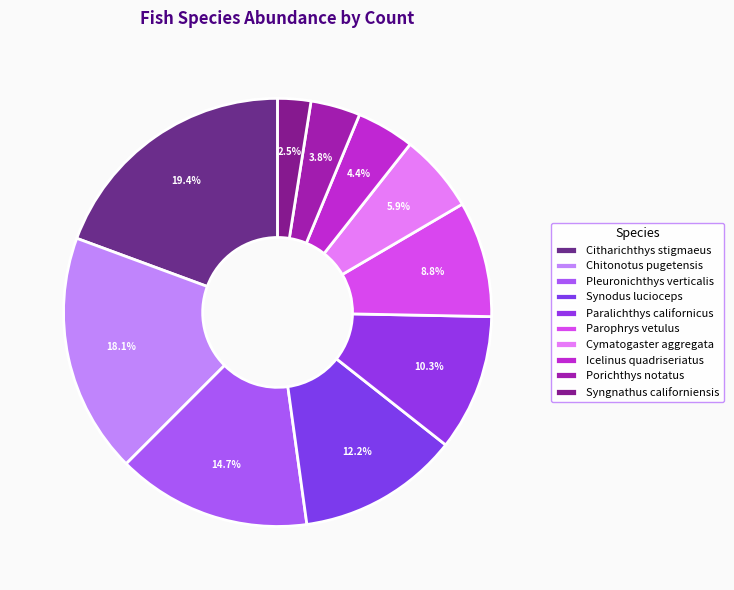

To the nearest percent, what is the difference between the largest and smallest slice percentages?

17%